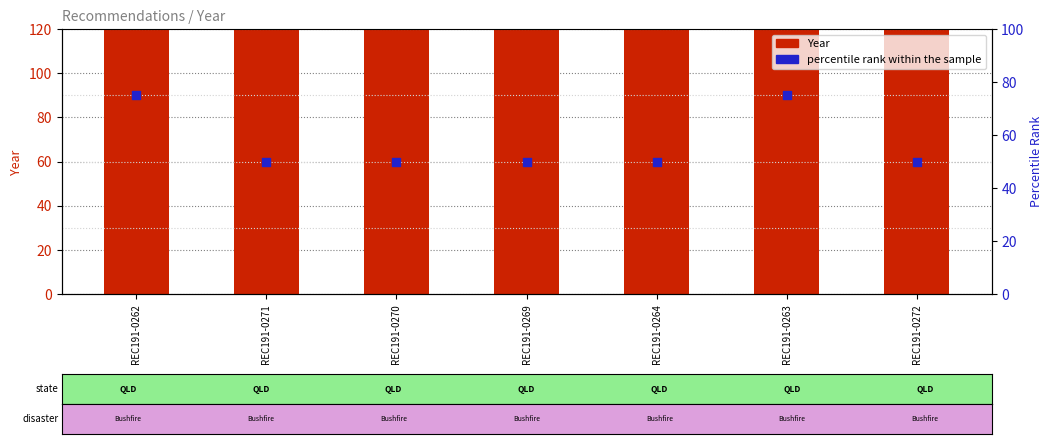

Which series reaches the maximum Y coordinate?

Year